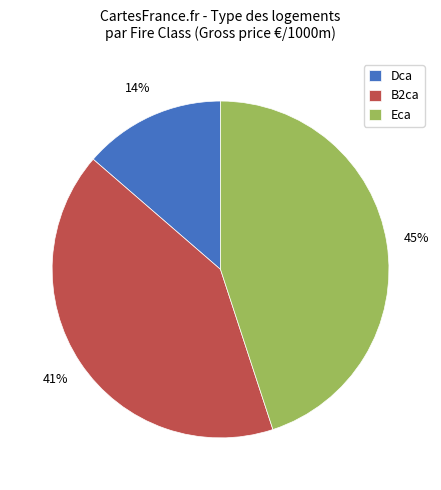

To the nearest percent, what is the average slice percentage?

33%